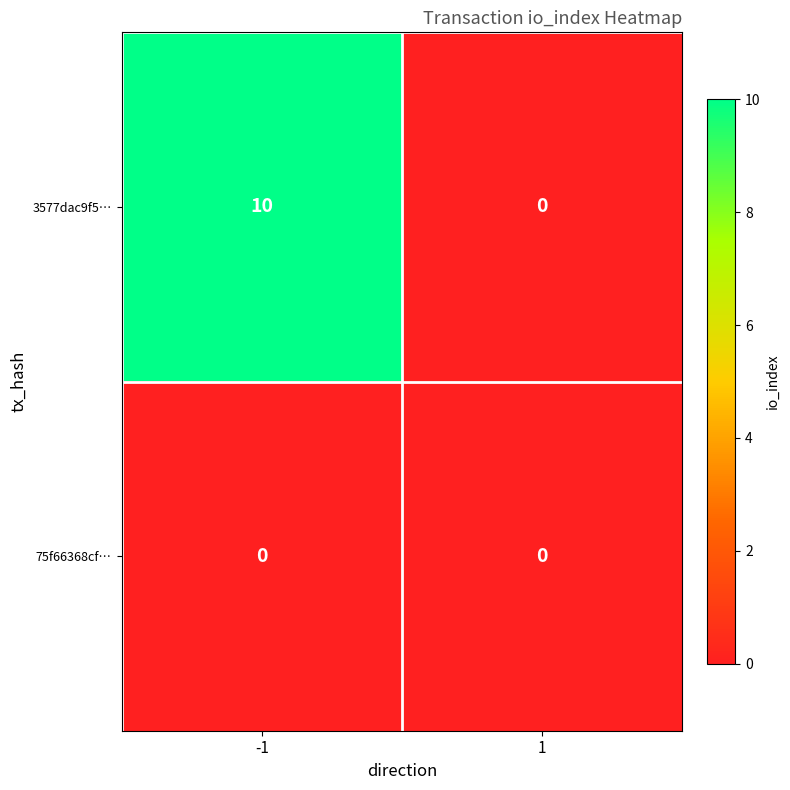

Count the number of categories in the chart.

2